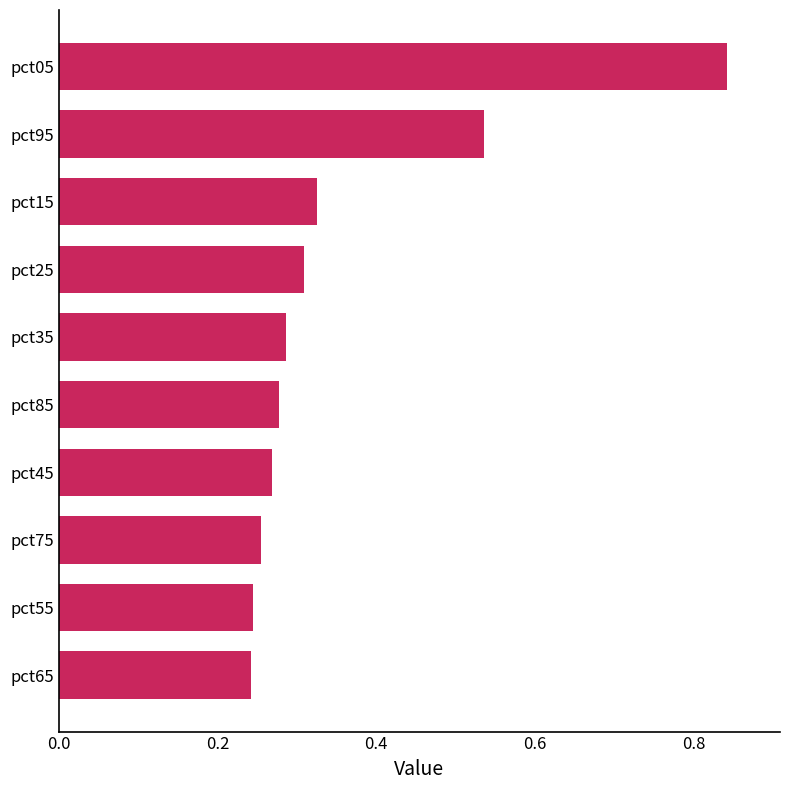

Between pct95 and pct85, which is larger?

pct95